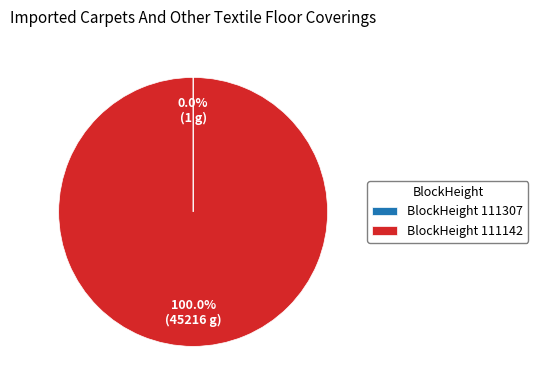

Which category has the biggest portion of the pie?

BlockHeight 111142